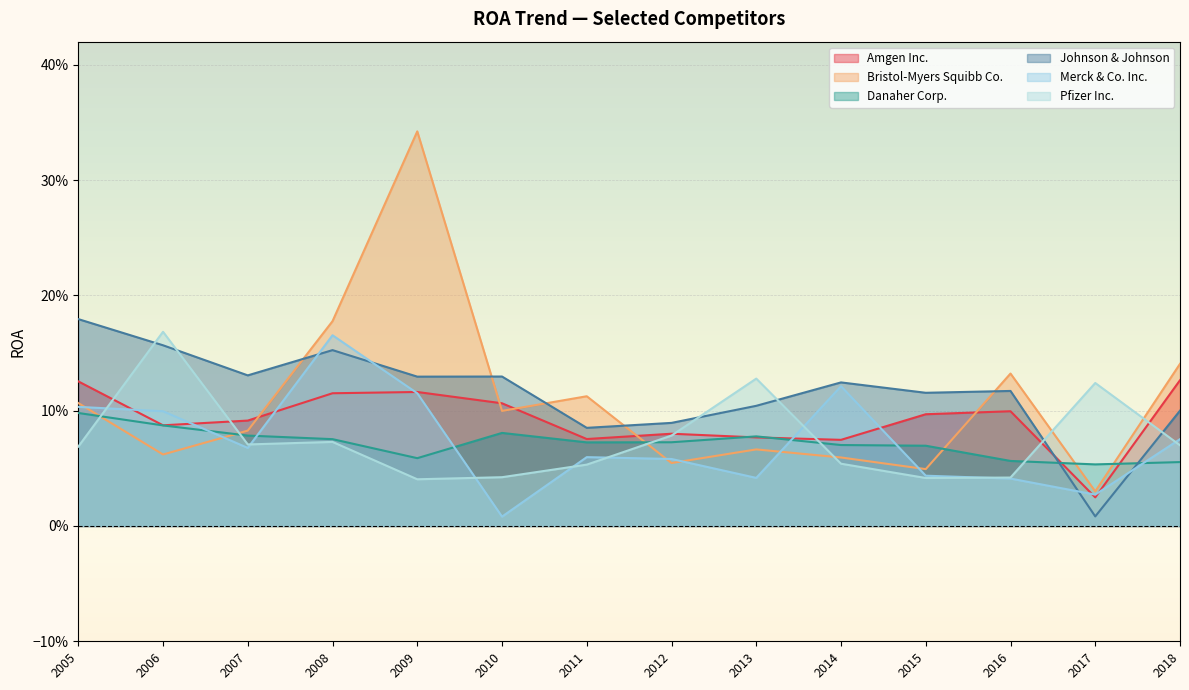

At which category does Merck & Co. Inc. reach its first local peak?

2008